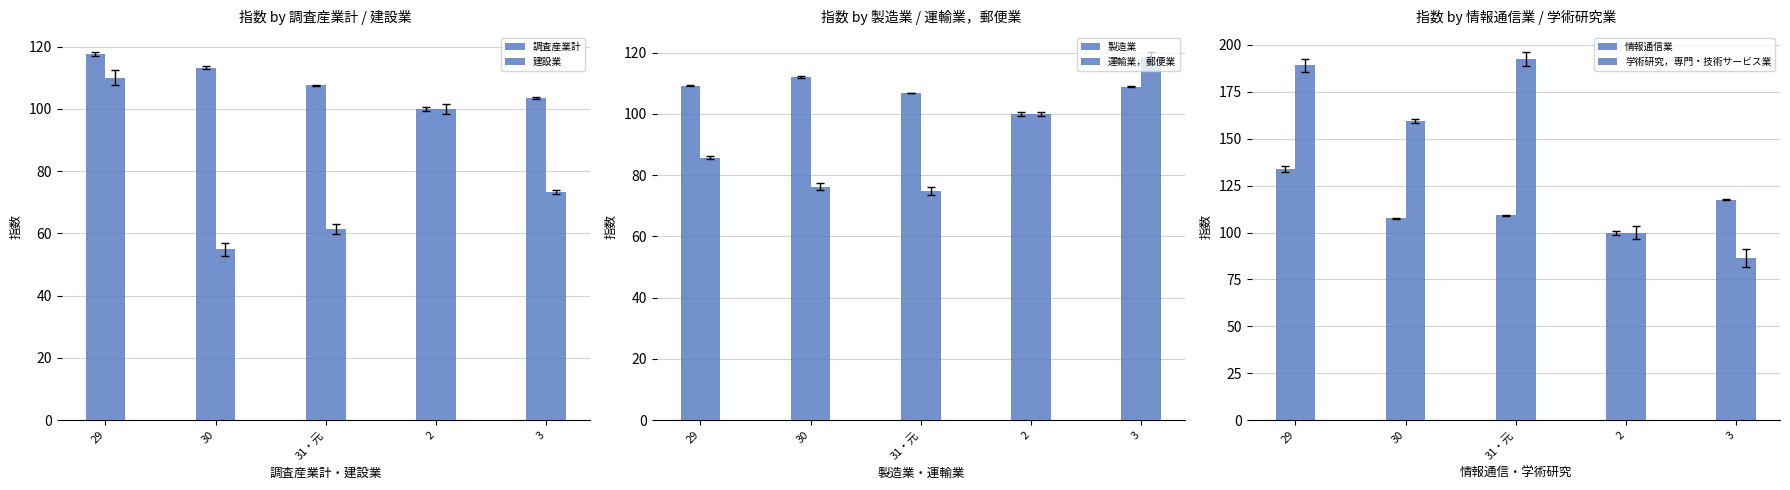

How many values in the 製造業 series exceed 108?

3